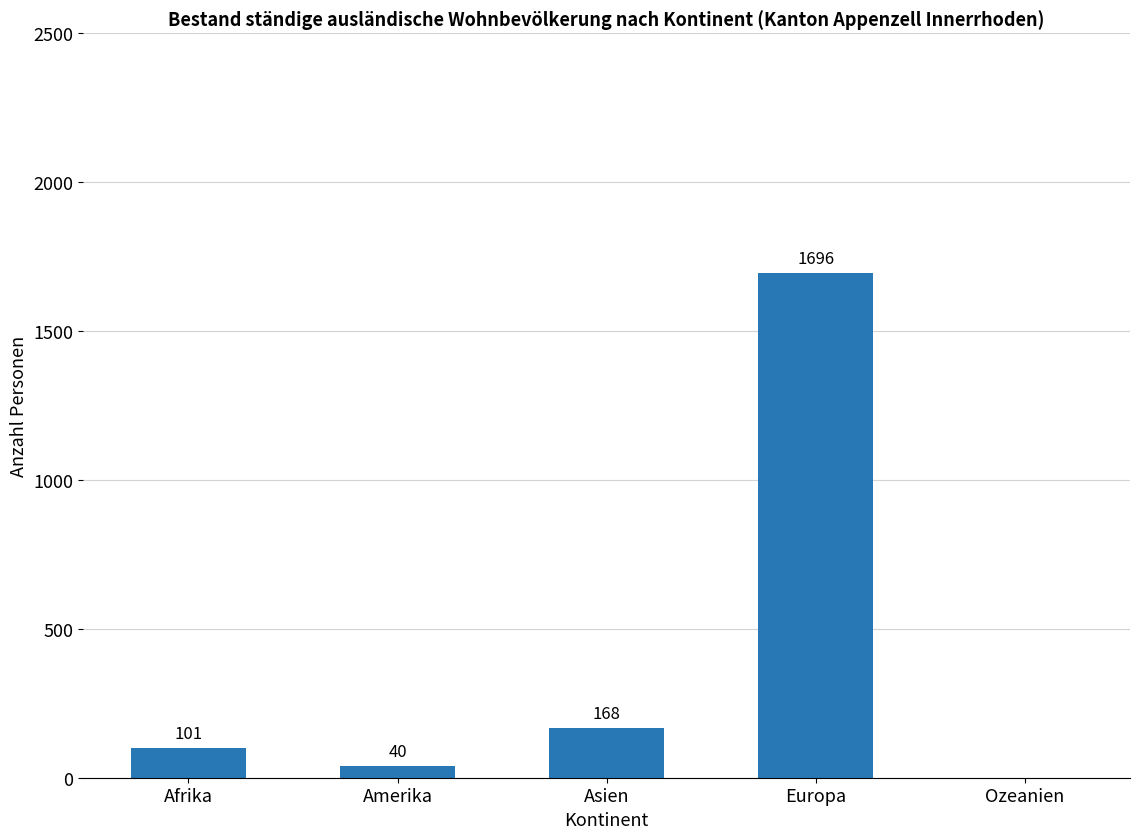

What is the maximum value shown in the chart?

1696